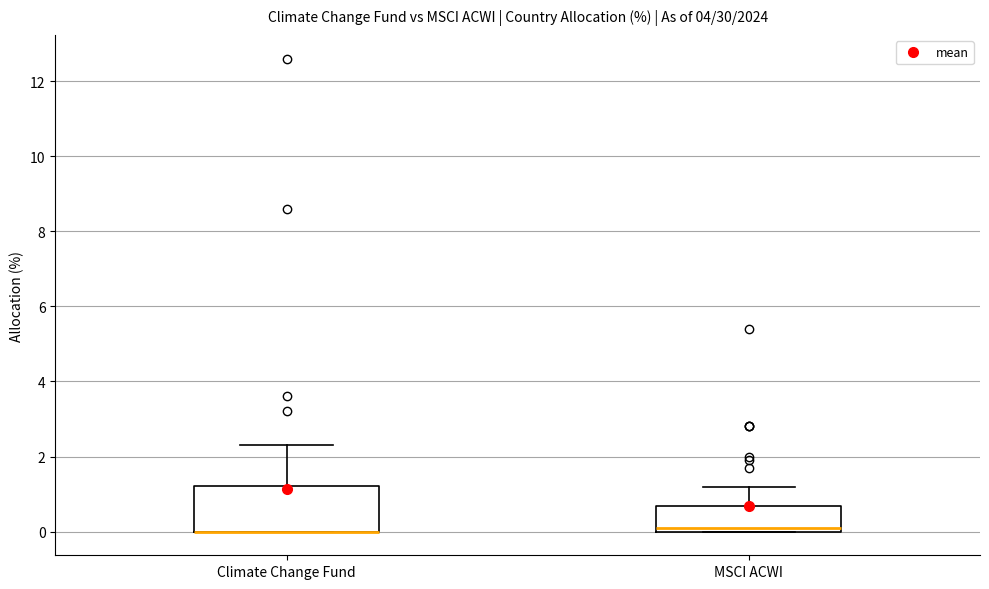

Reading left to right, read every box against the y-axis: the position of its median line, the range the box covers, and the ends of its whiskers. The values are not printed on the chart, so give them approximately, as read against the axis.

Climate Change Fund: median 0.0 (drawn on the box's lower edge), box 0.0 to 1.2, whiskers 0.0 to 2.4
MSCI ACWI: median 0.2, box 0.0 to 0.6, whiskers 0.0 to 1.2